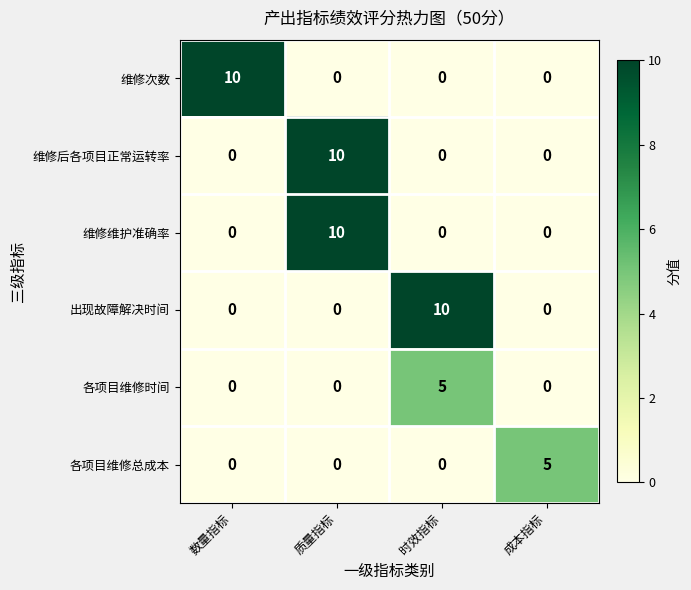

At which label does 各项目维修总成本 reach its peak?

成本指标